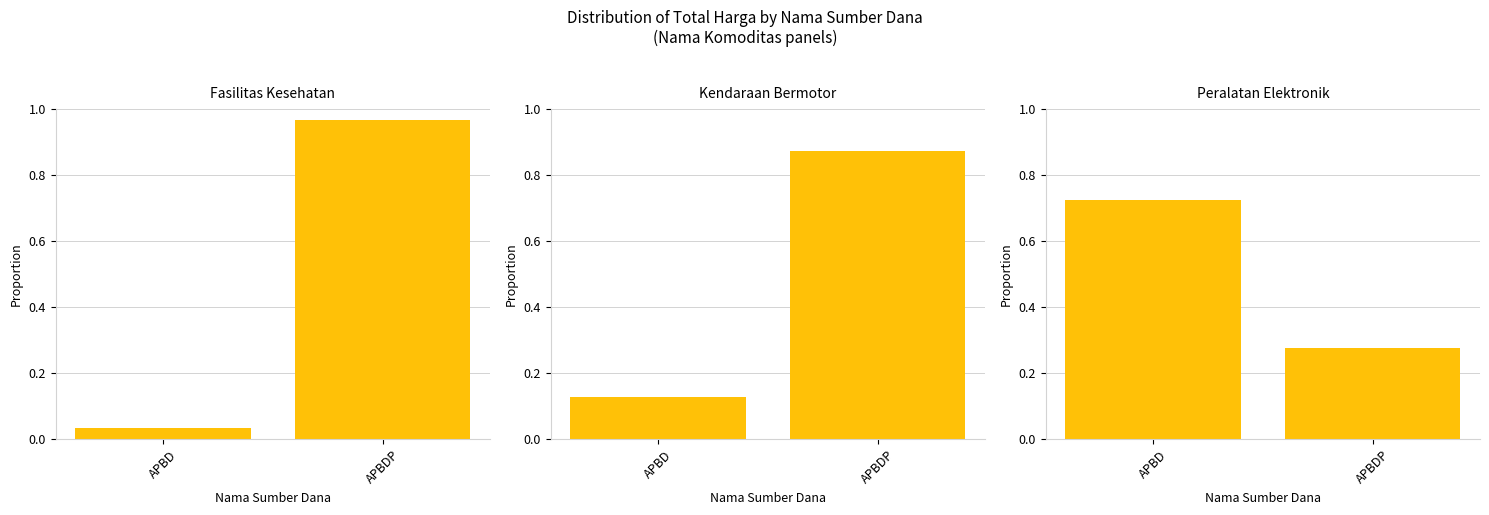

What is the maximum value shown in the chart?

1.0